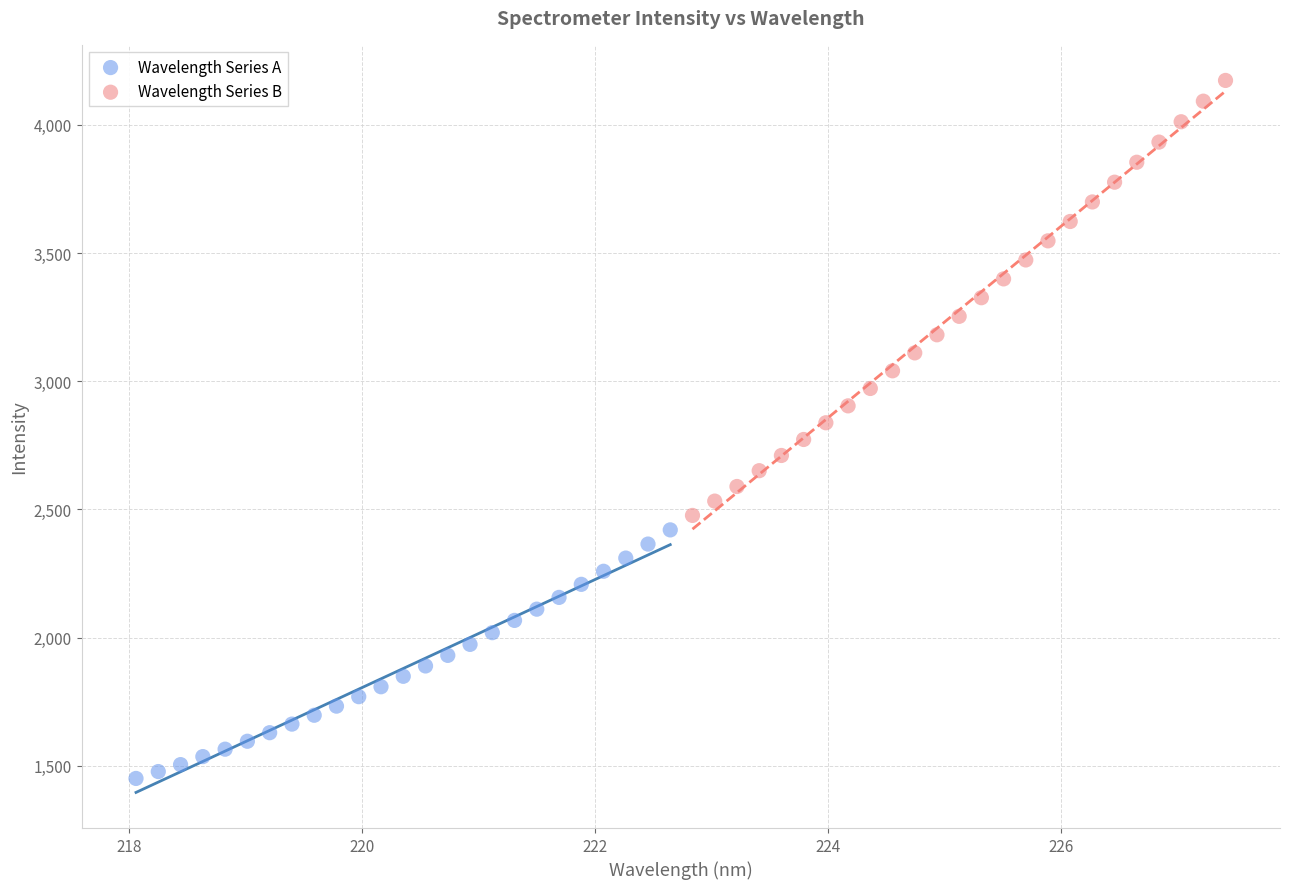

Which series has the widest spread of Y values?

Wavelength Series B